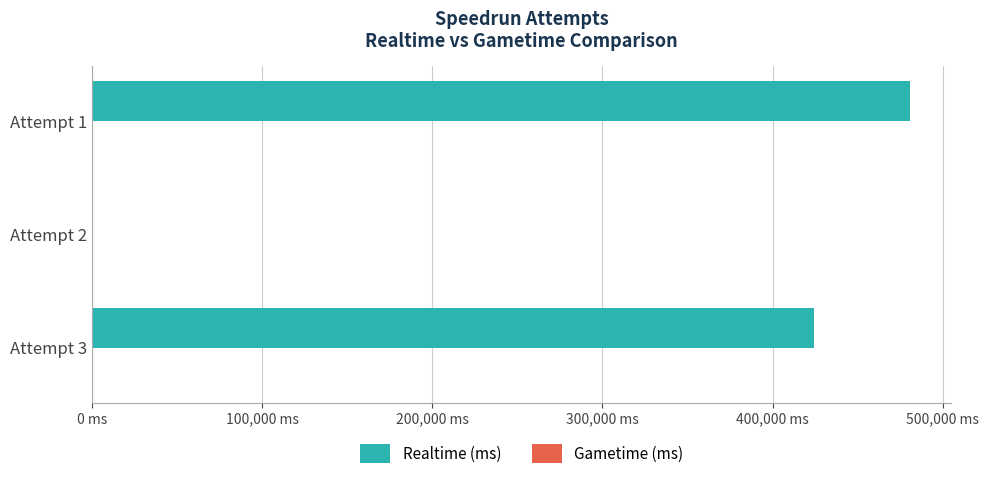

Are the bars horizontal?

Yes